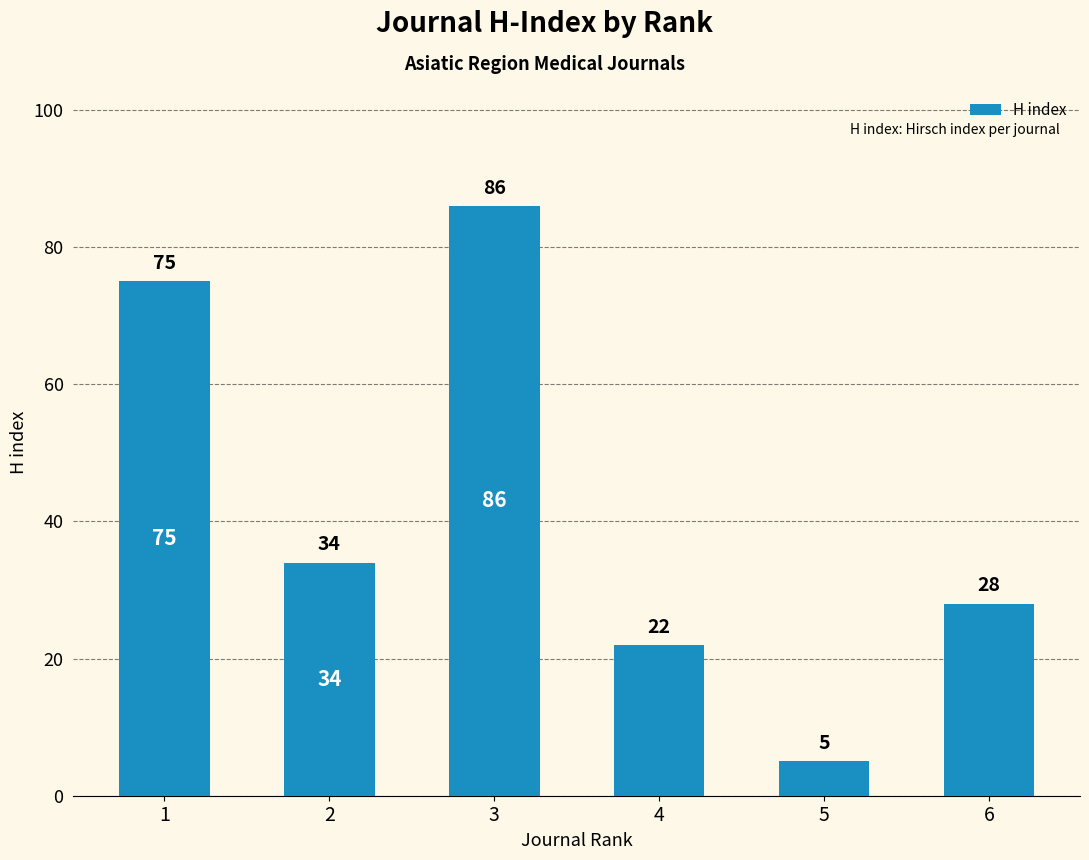

What is the value of the 4th bar from the left?

22